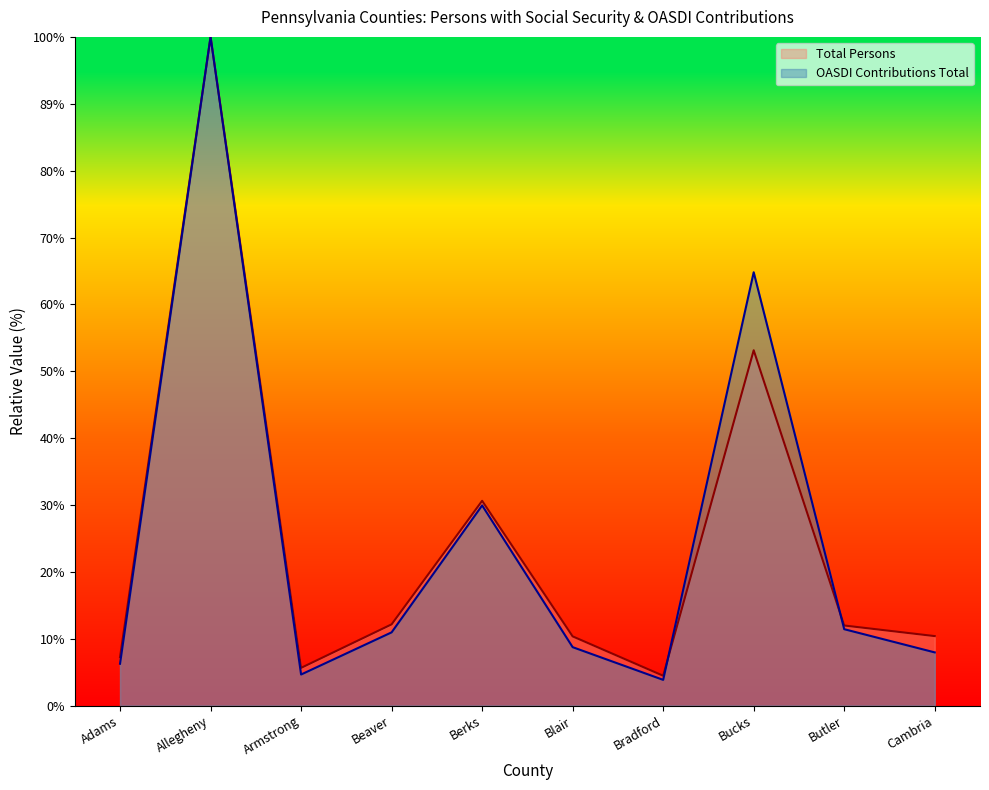

What is the sum of the Total Persons values at Bucks and Butler?

1847610.6